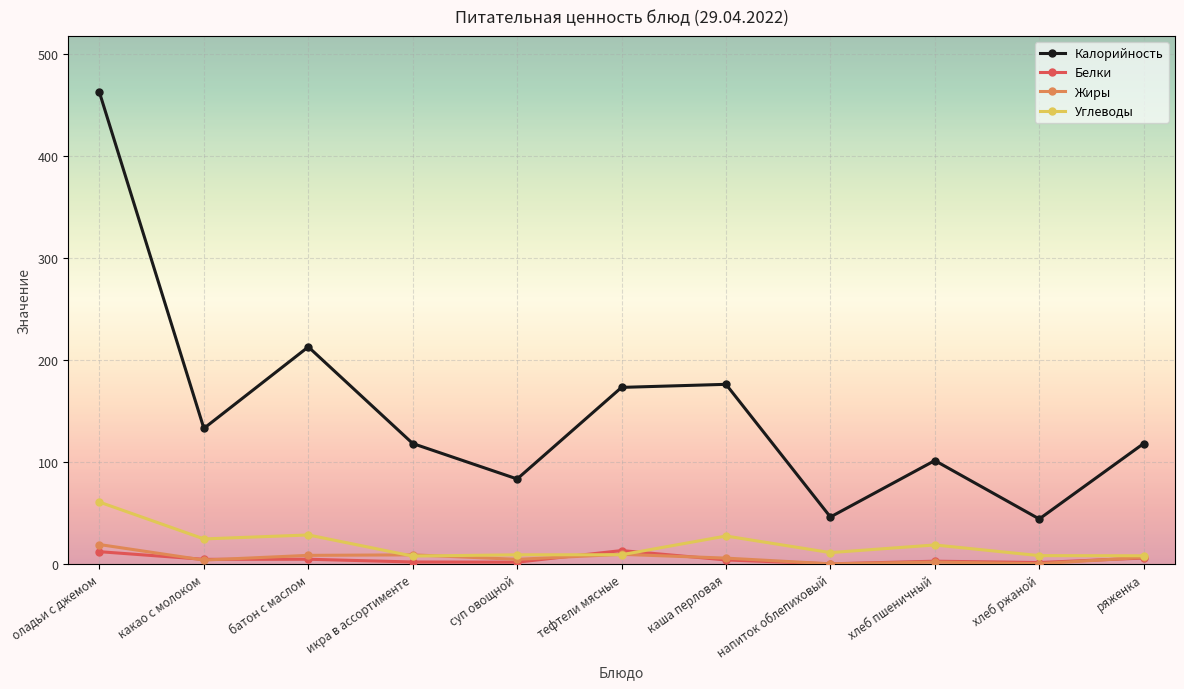

The value of Белки at батон с маслом is 4.6. True or false?

True